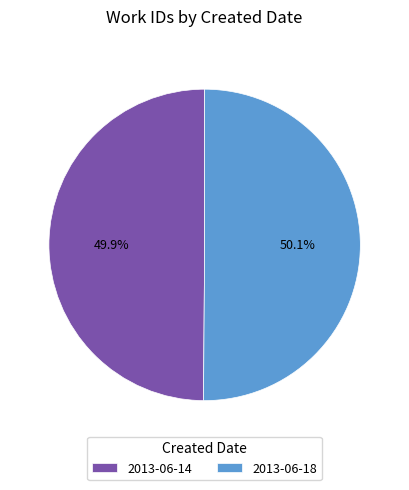

Approximately how many times larger is the value at 2013-06-18 compared to 2013-06-14?

1.0